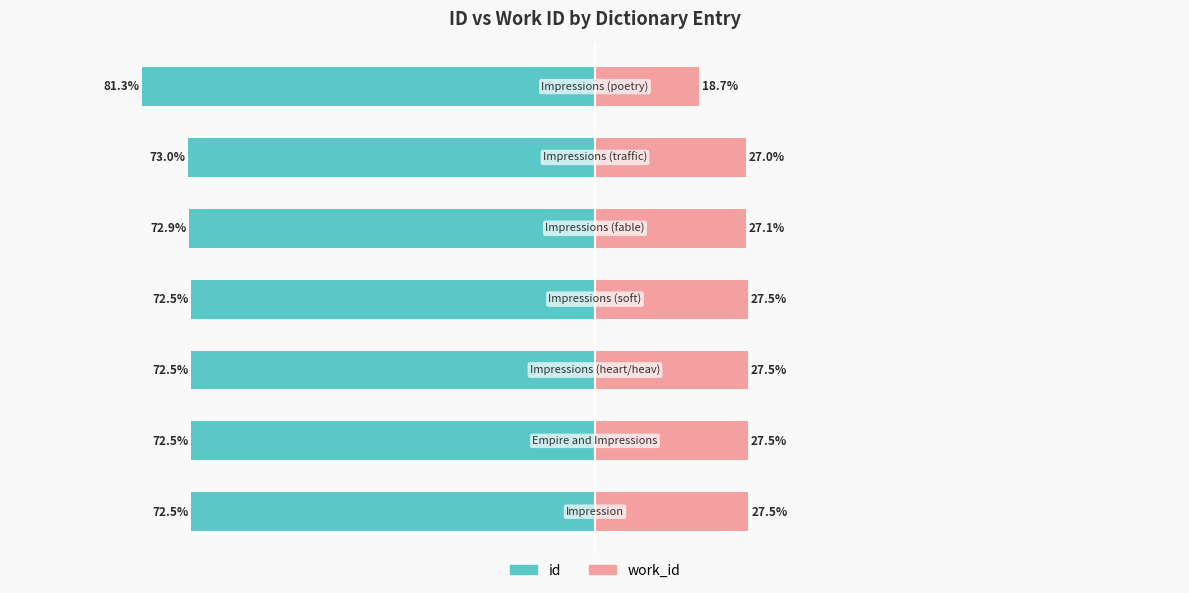

Are the bars horizontal?

Yes